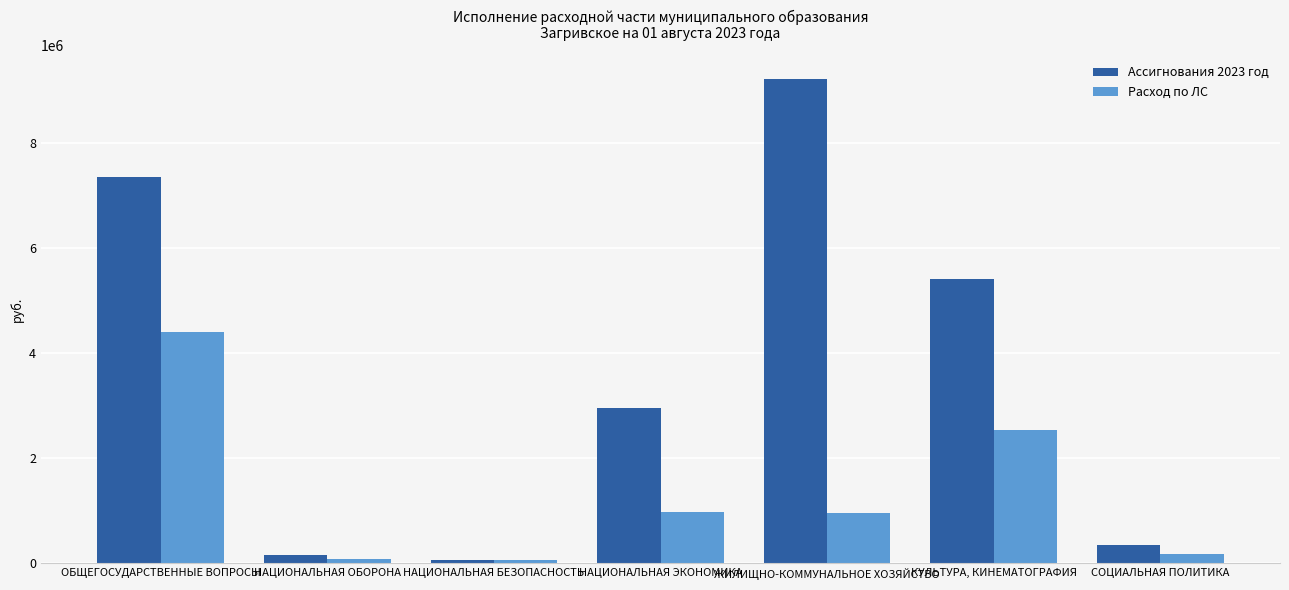

Rank the series at КУЛЬТУРА, КИНЕМАТОГРАФИЯ from lowest to highest value.

Расход по ЛС, Ассигнования 2023 год